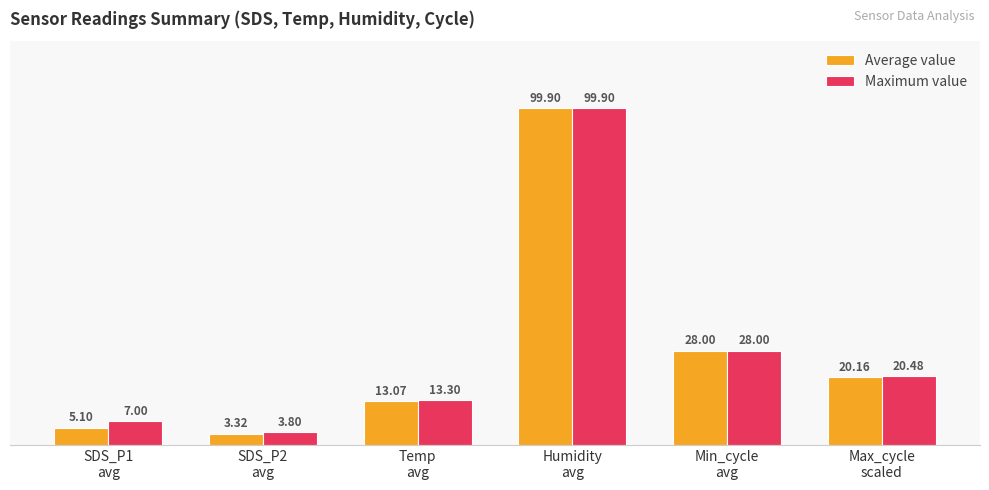

What is the total value across all series at Temp
avg?

26.4